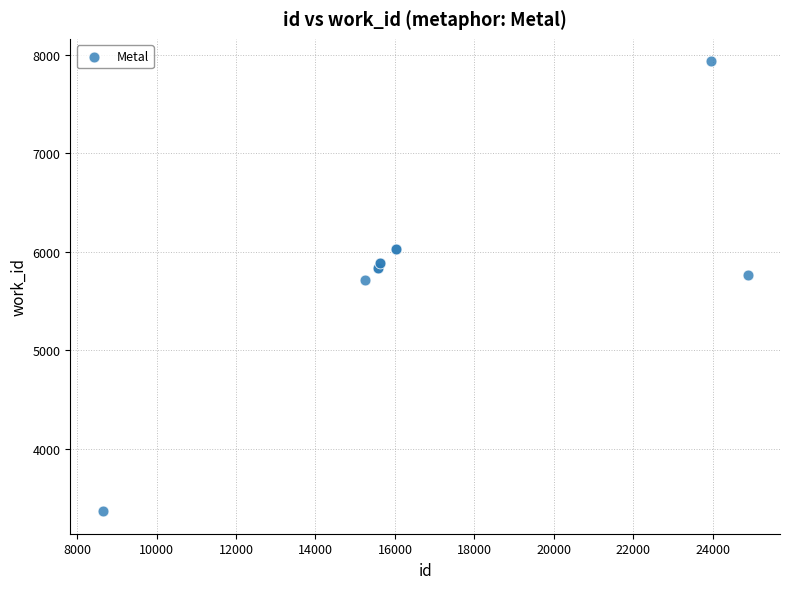

What Y value in the scatter plot is closest to 5649?

5716